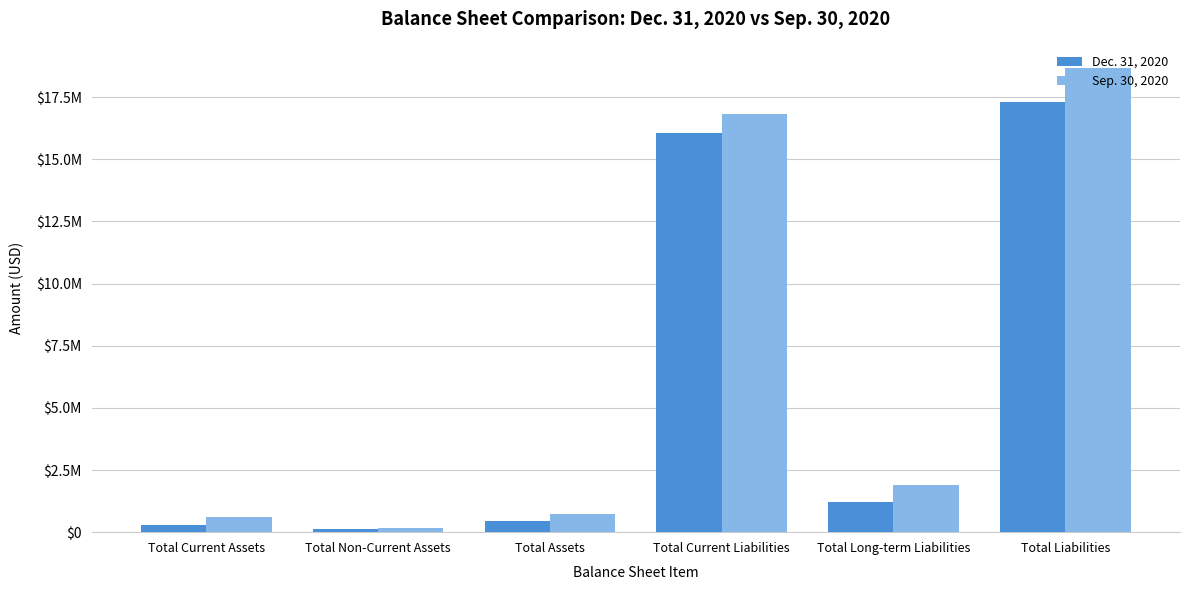

What is the difference between the second highest and minimum values in the Dec. 31, 2020 series?

15932123